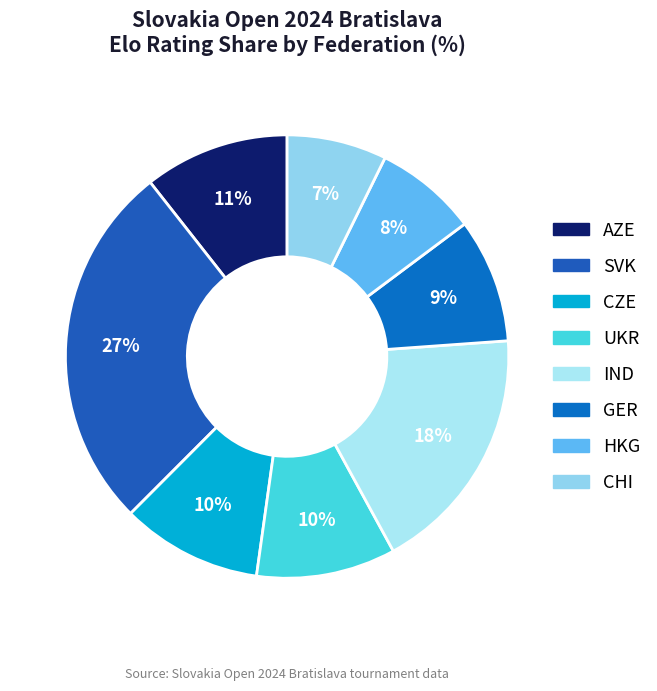

What is the largest slice in the pie chart?

SVK